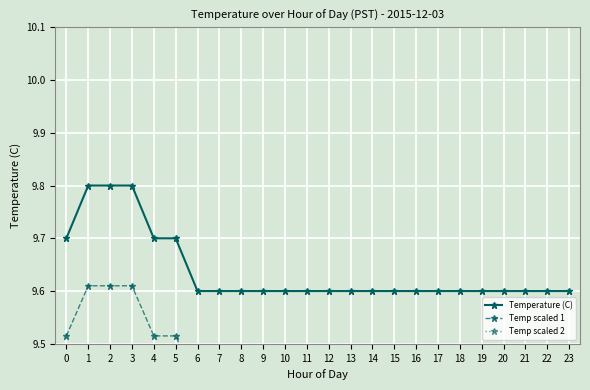

What is the maximum value shown in the chart?

9.8